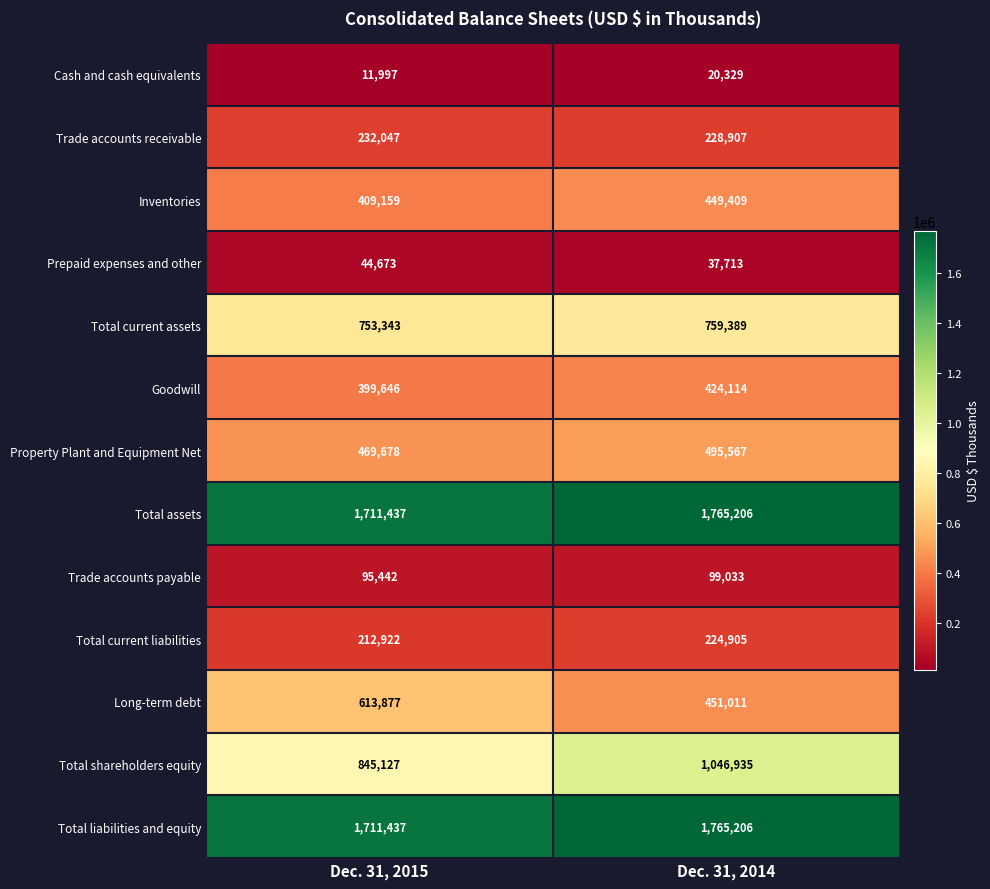

The value of Total liabilities and equity at Dec. 31, 2015 is 1711437. True or false?

True